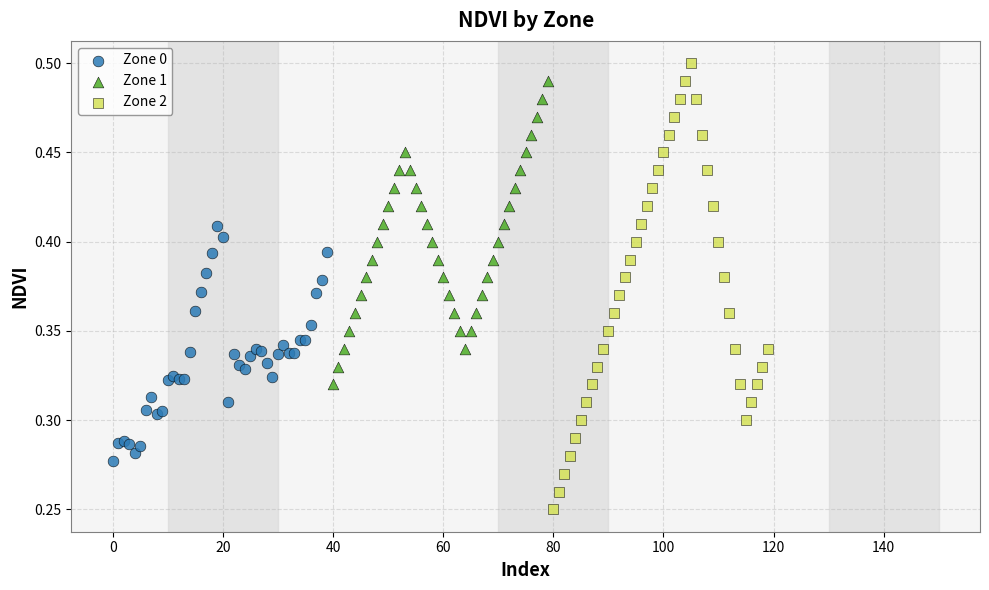

Which series contains the lowest Y value?

Zone 2